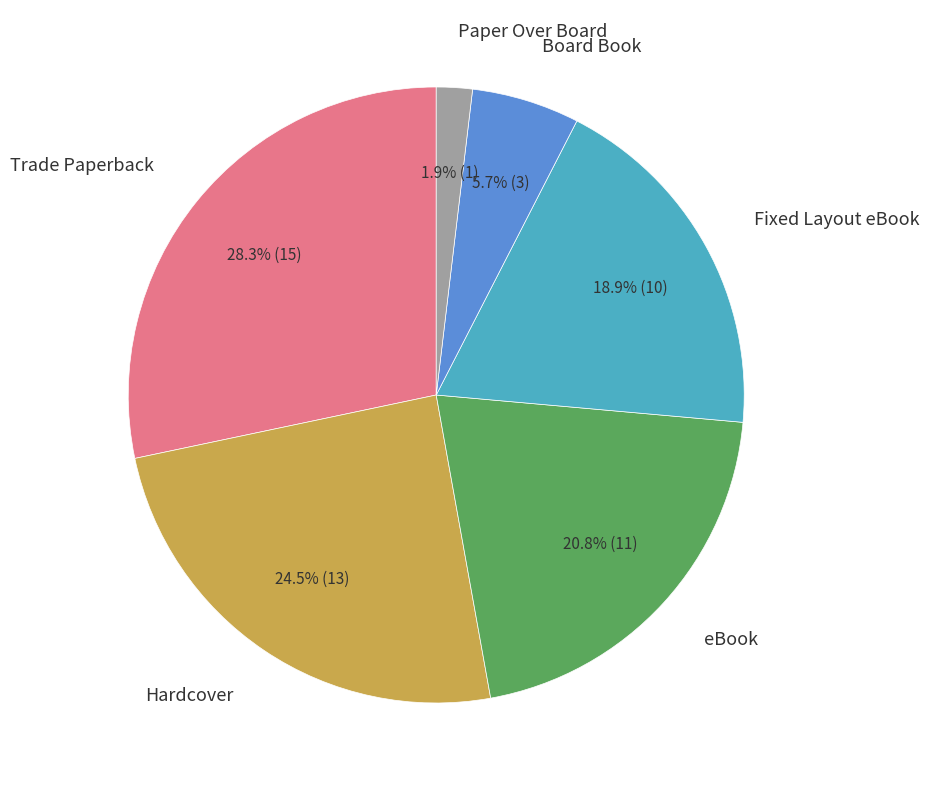

Rank the categories by value from lowest to highest.

Paper Over Board, Board Book, Fixed Layout eBook, eBook, Hardcover, Trade Paperback